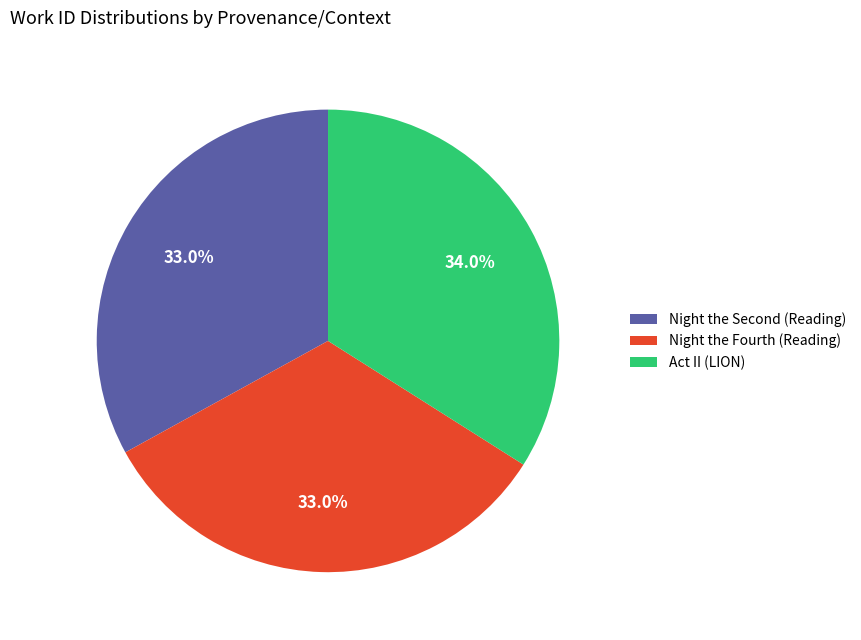

True or false: Act II (LION) accounts for 34% of the total.

True